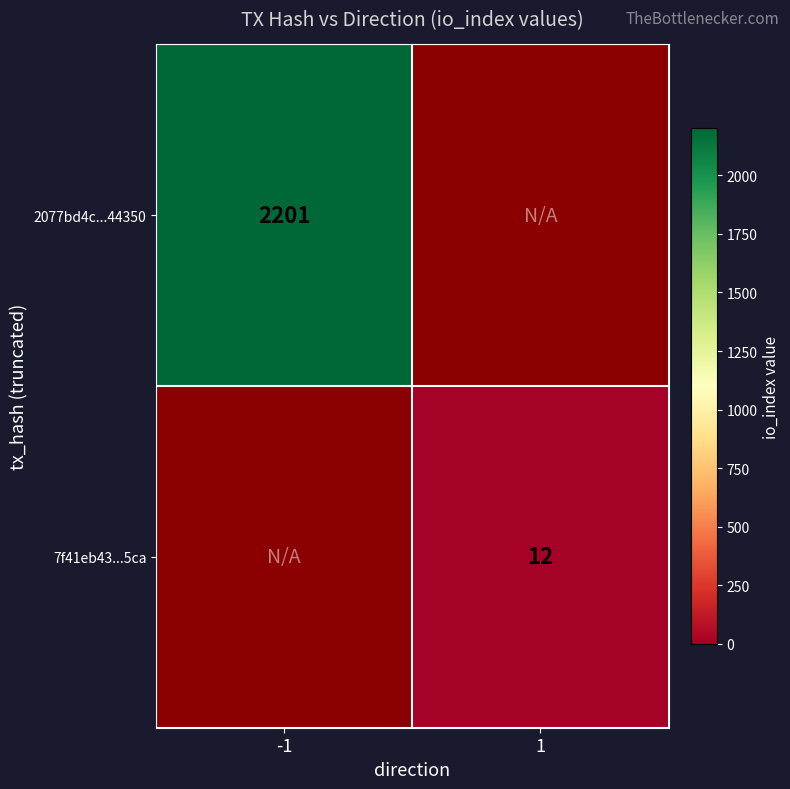

Is the value of 7f41eb43...5ca at 1 greater than the value of 2077bd4c...44350 at -1?

No